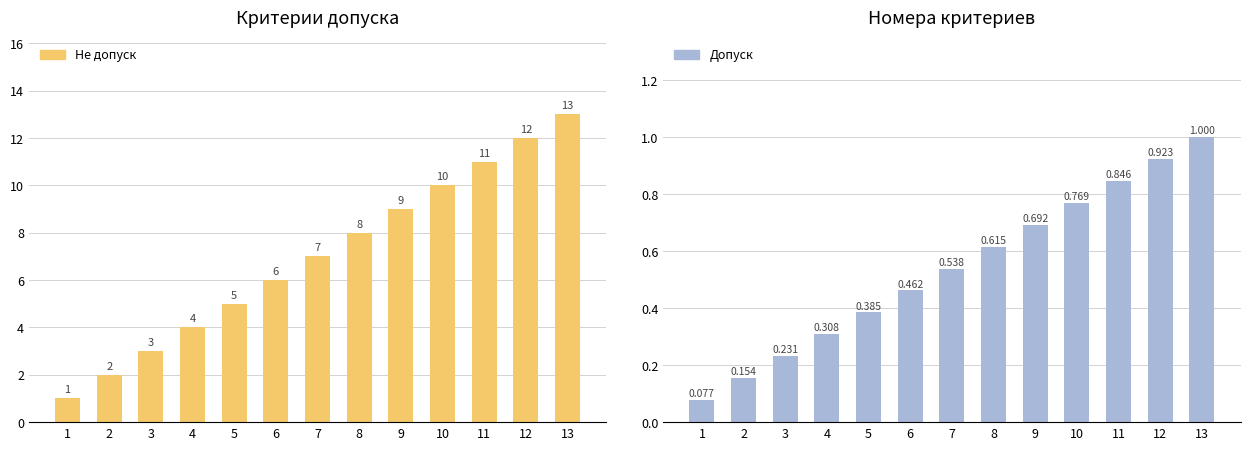

Are the bars grouped side by side (vs. stacked)?

Yes